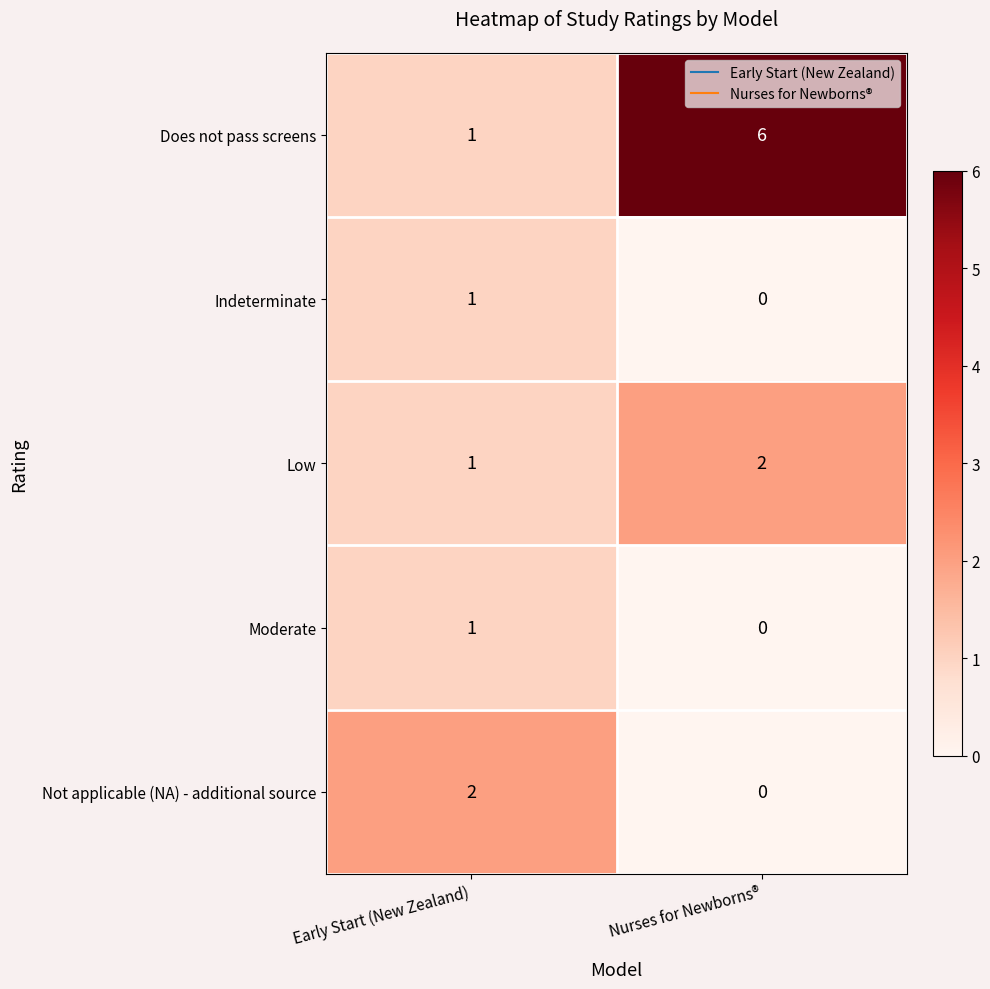

List the labels in order of Moderate value, smallest first.

Nurses for Newborns®, Early Start (New Zealand)